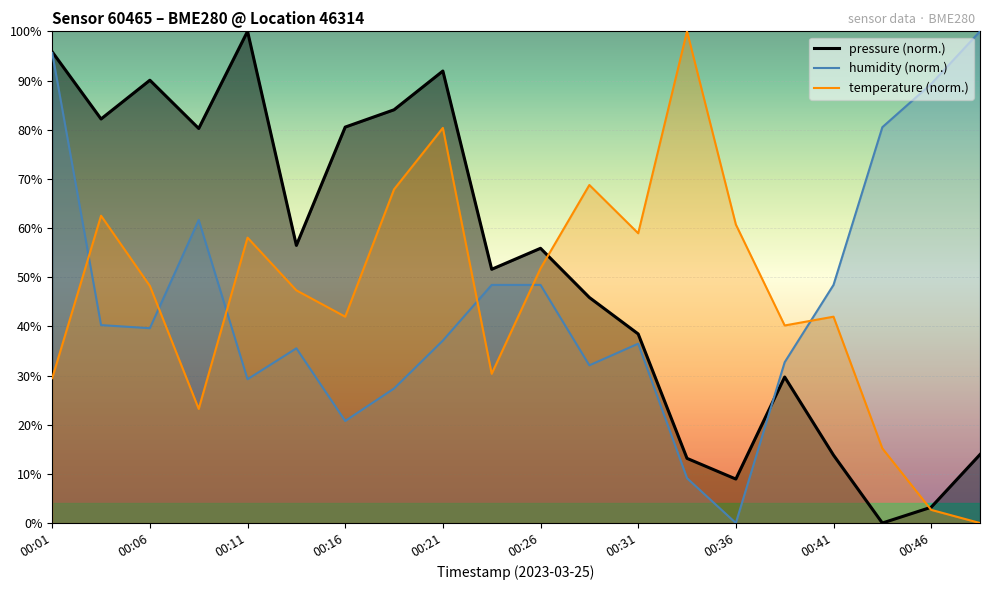

What is the sum of the humidity values at 00:26 and 00:23?

96.9